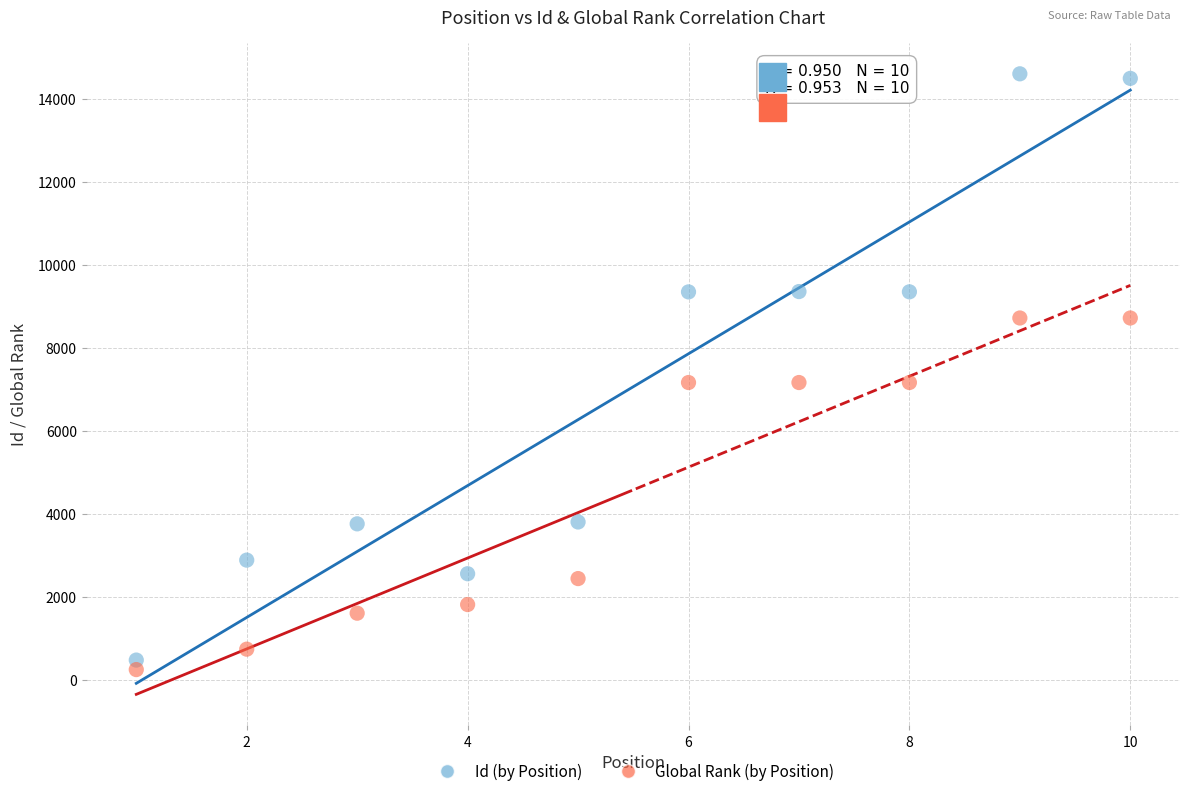

Which series has the largest Y range (max minus min)?

Id (by Position)